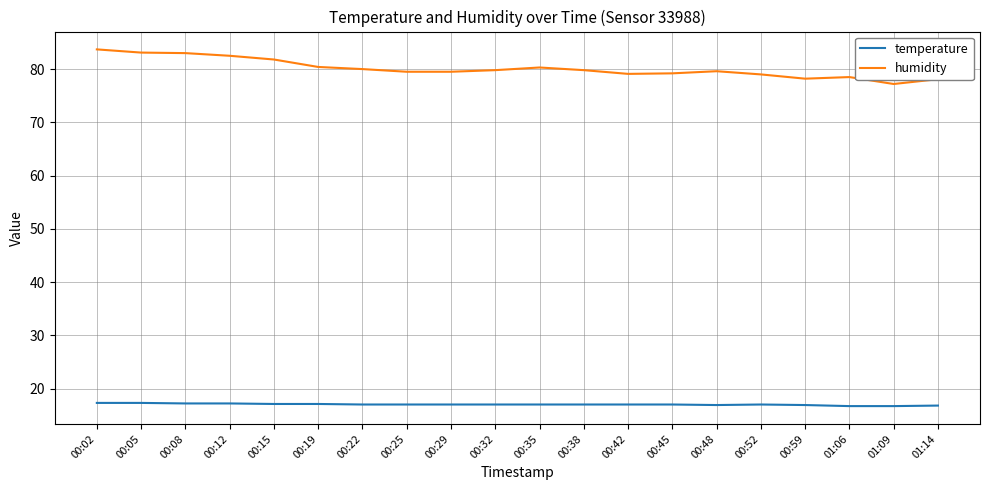

What is the highest value of the humidity series?

83.7